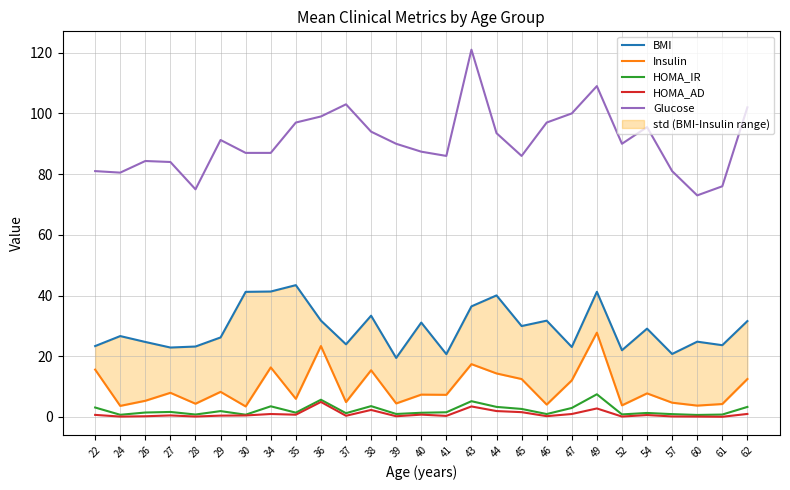

At which category is the sum across all series the highest?

49